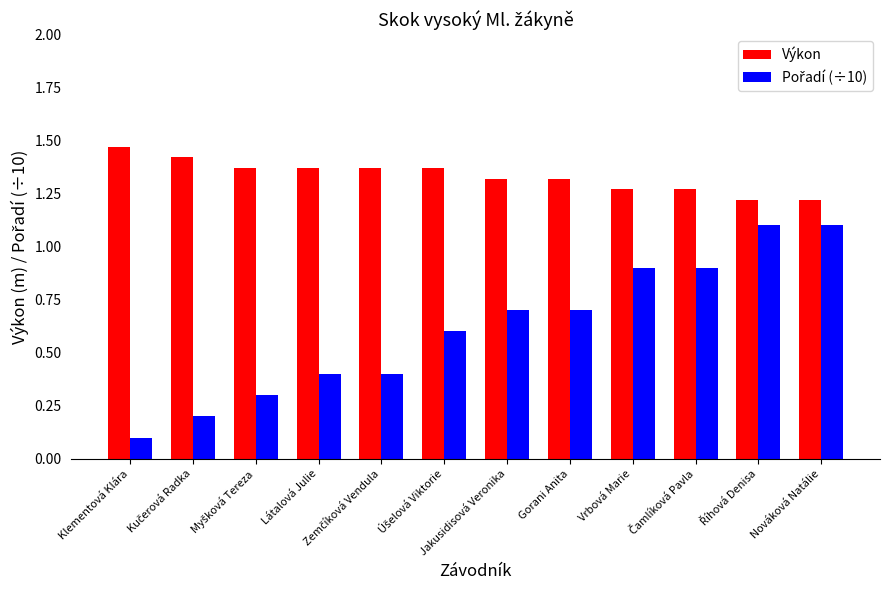

What is the label of the 12th bar from the right?

Klementová Klára